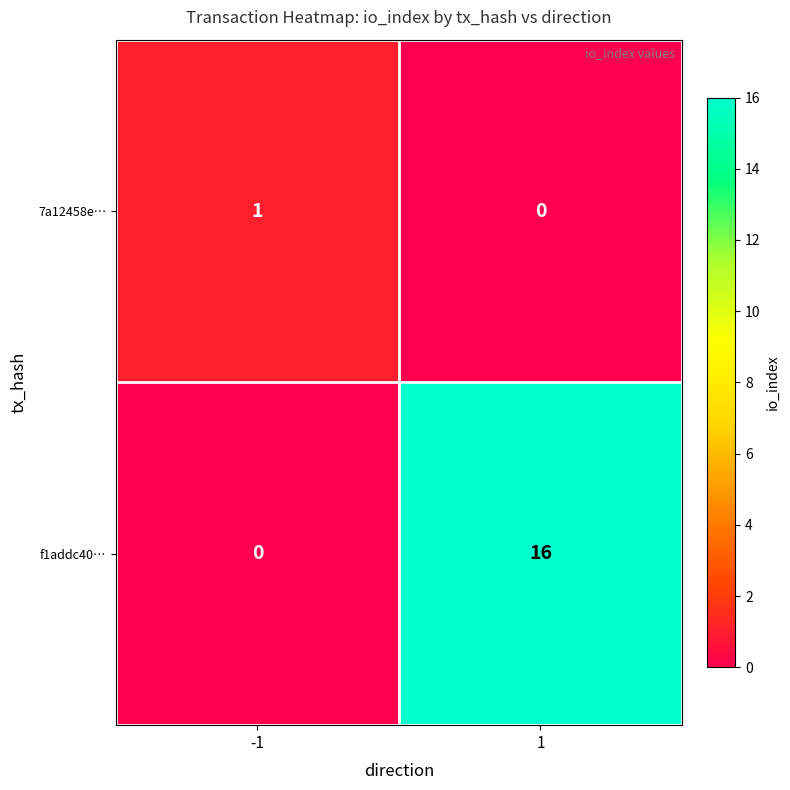

The f1addc40… series shows 21 at 1. True or false?

False